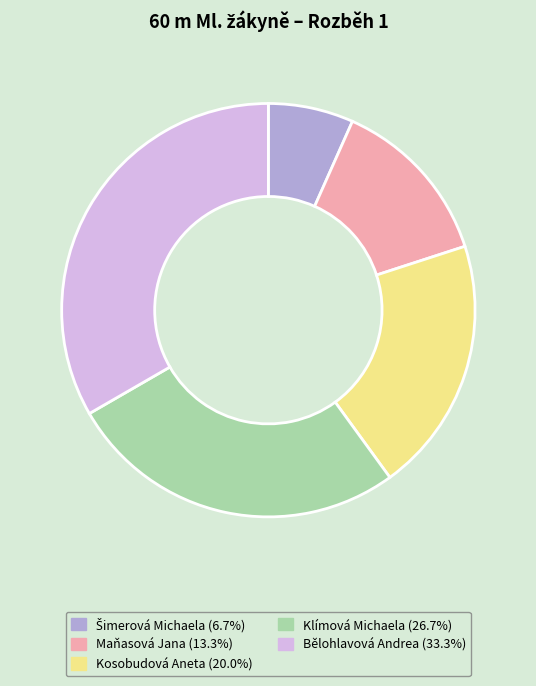

Which category has the biggest portion of the pie?

Bělohlavová Andrea